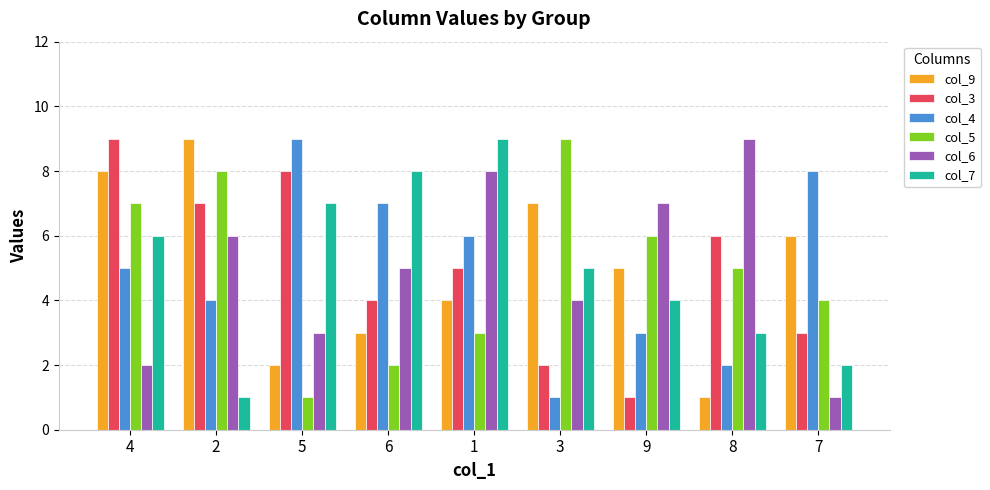

What is the value of the col_7 bar at the 3rd from the left?

7